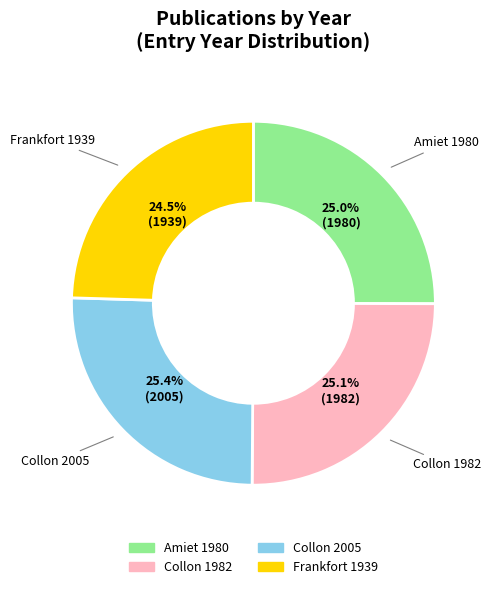

Is there a majority slice in this chart?

No